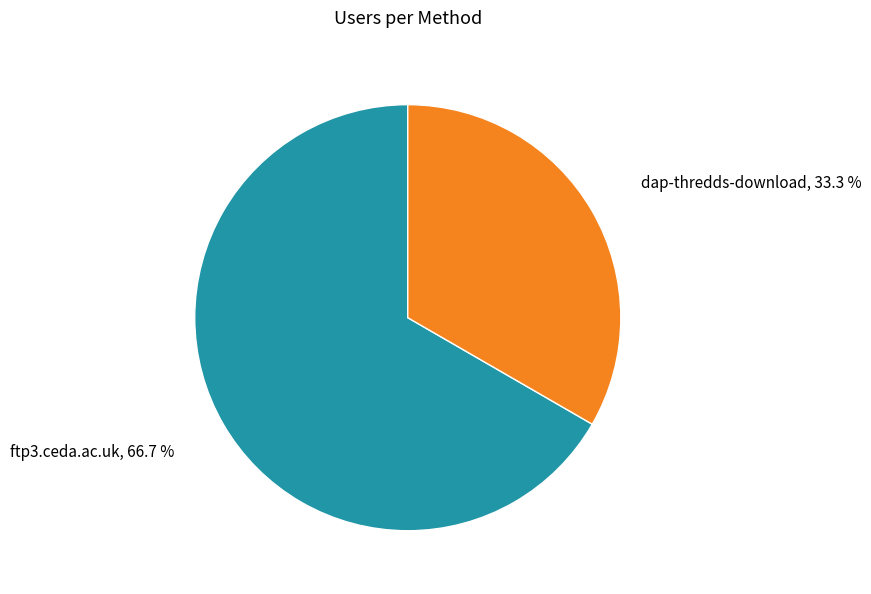

Is there any slice that represents more than half of the pie?

Yes